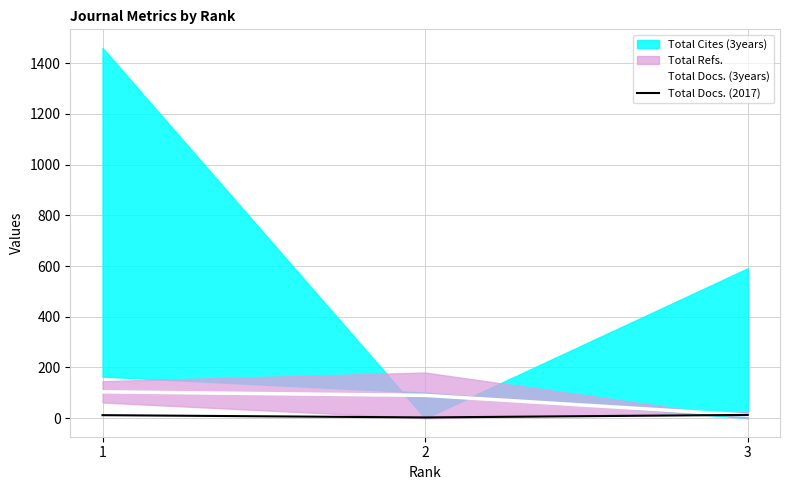

What is the average value of the Total Docs. (3years) series?

69